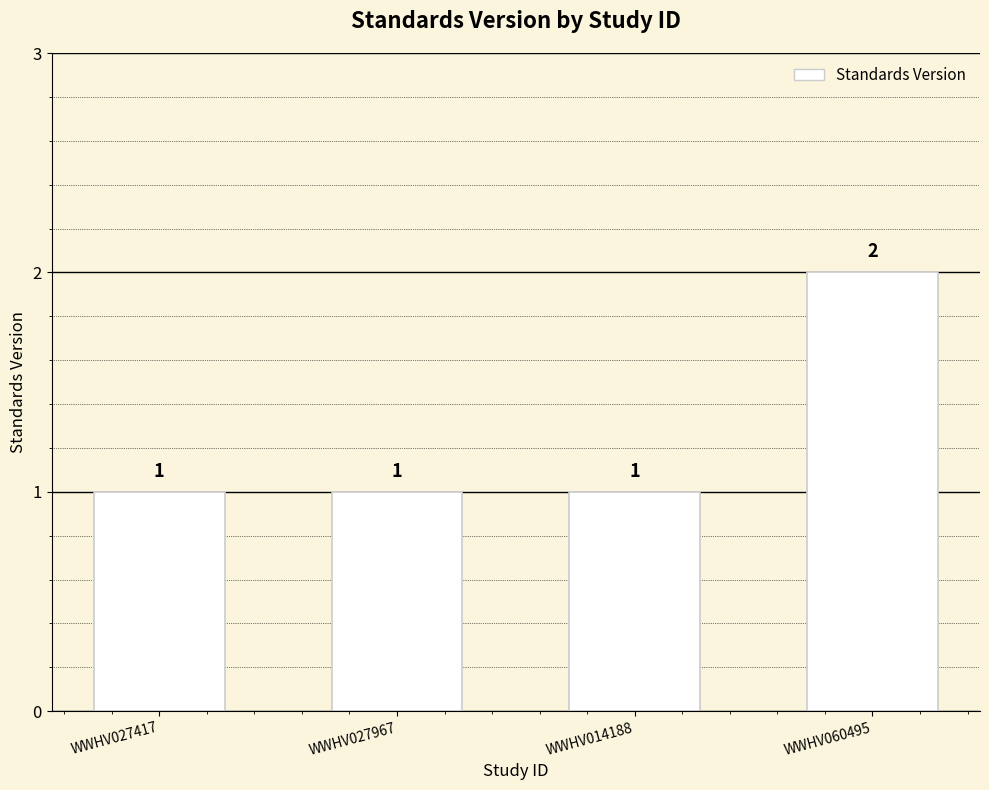

What is the change in value from WWHV027417 to WWHV060495?

+1